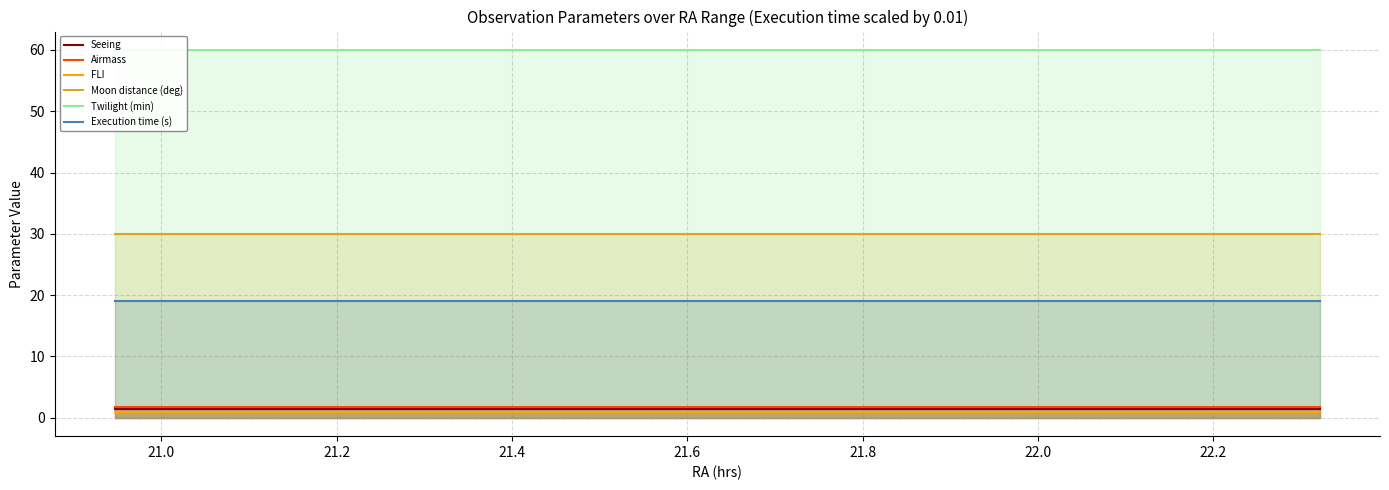

True or false: Execution time (s) and FLI intersect in this chart.

False